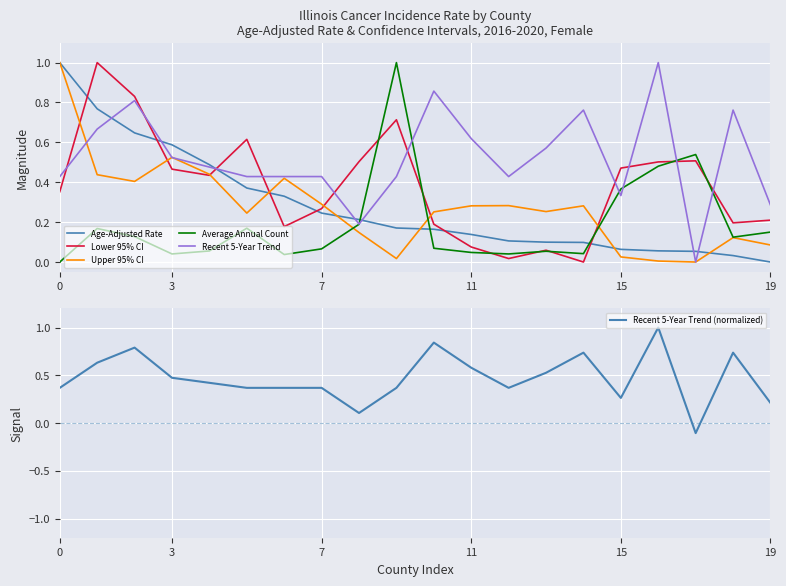

The value of Average Annual Count at 8 is 0.1. True or false?

False